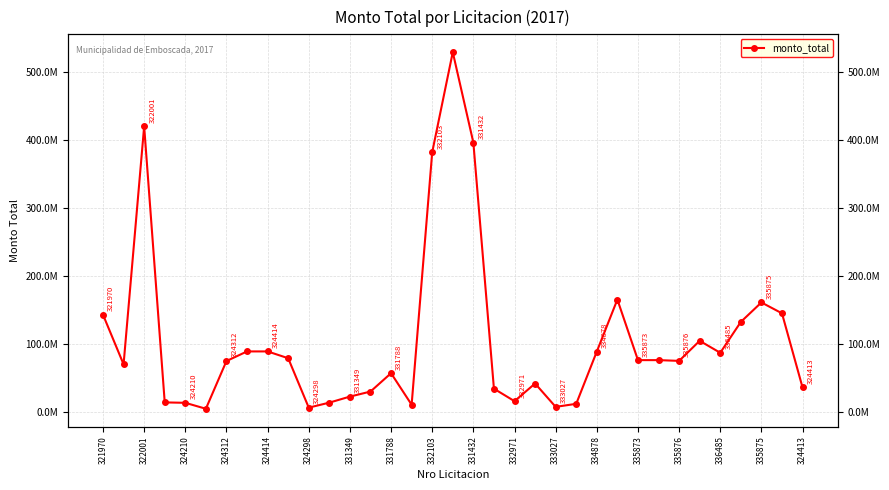

How many points are lower than both their immediate neighbors (excluding endpoints)?

8